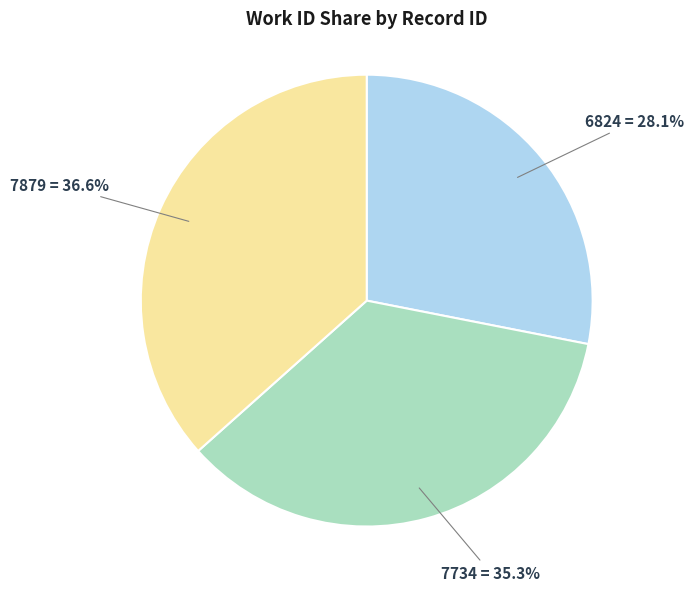

How many slices are in this pie chart?

3